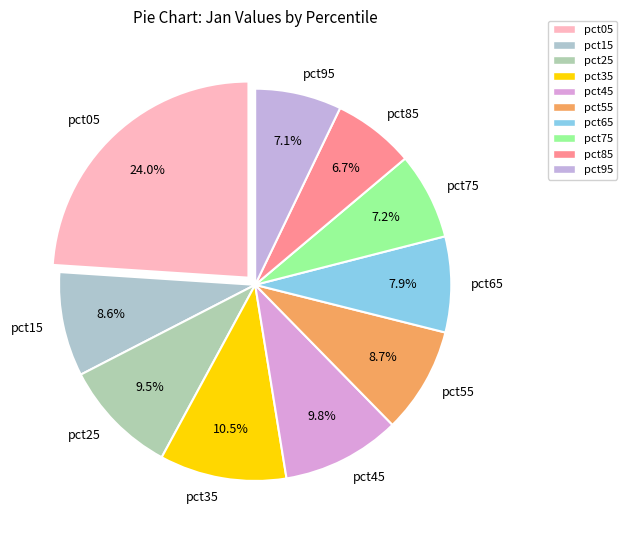

What is the largest slice in the pie chart?

pct05